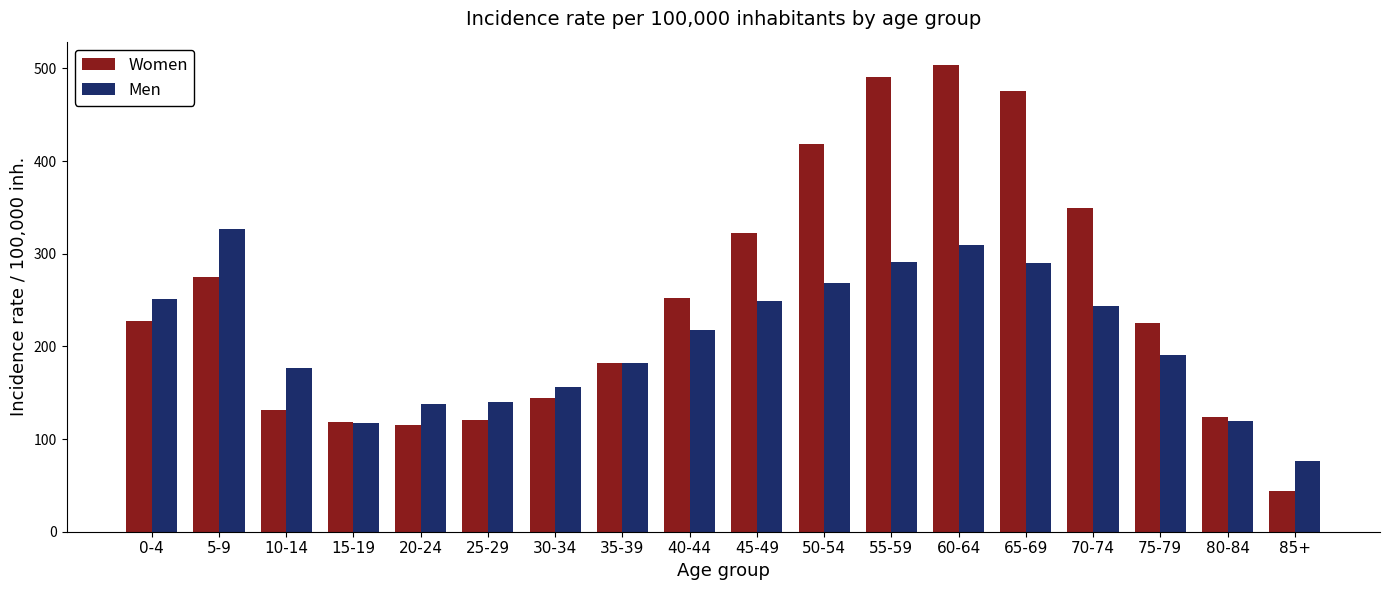

The value of Women at 55-59 is 274.4. True or false?

False